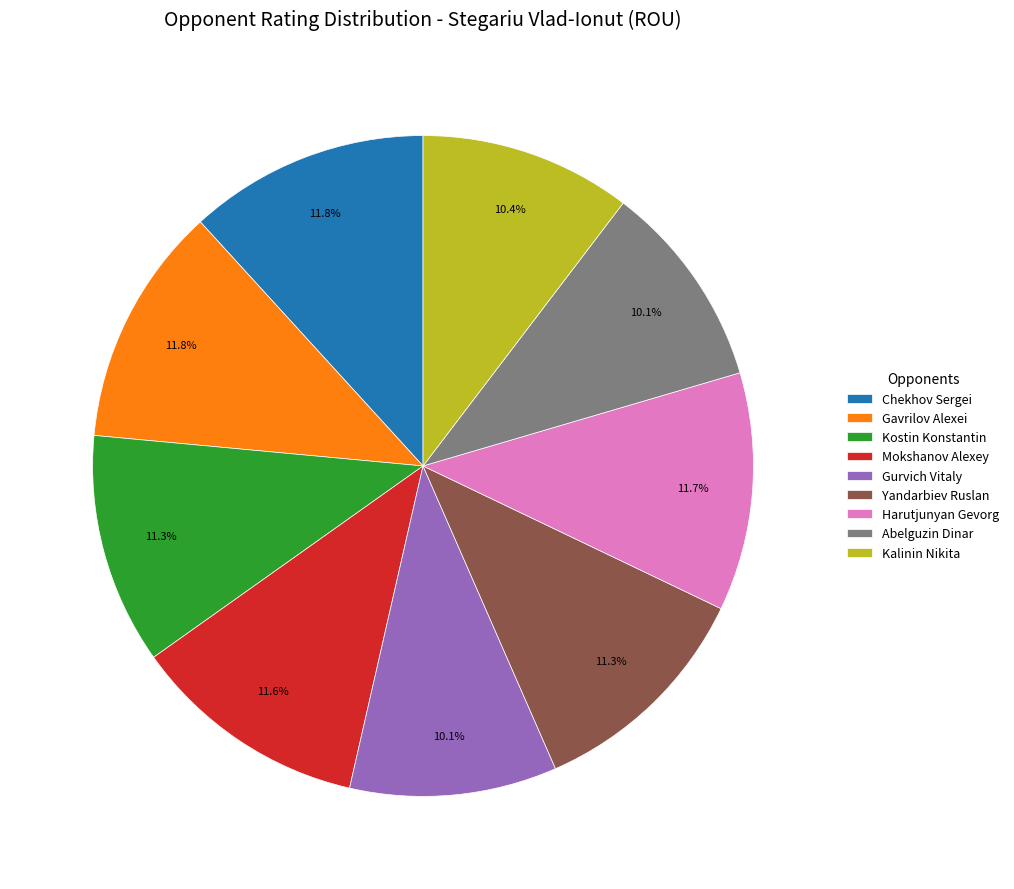

What portion of the pie excludes Harutjunyan Gevorg?

88.3%